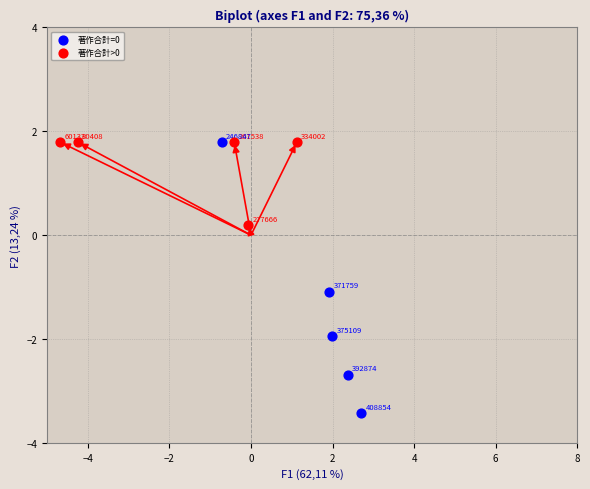

Which series reaches the minimum Y coordinate?

著作合計=0